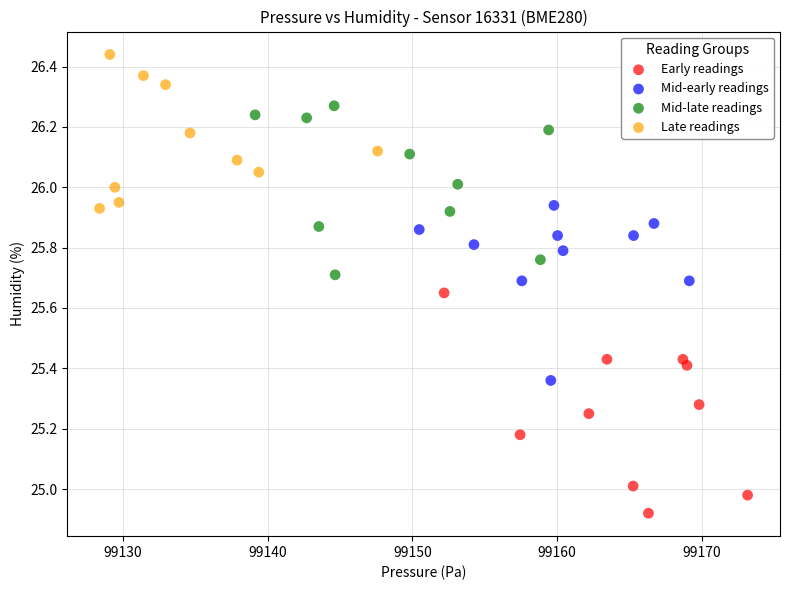

Which series contains the lowest Y value?

Early readings